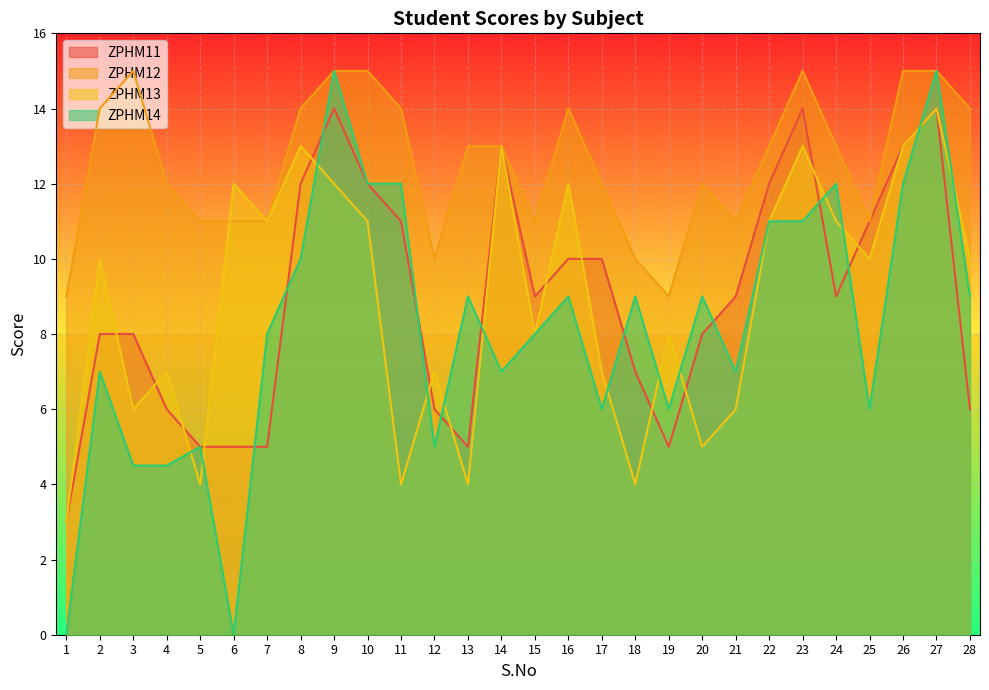

At which label does ZPHM13 first exceed 10?

6